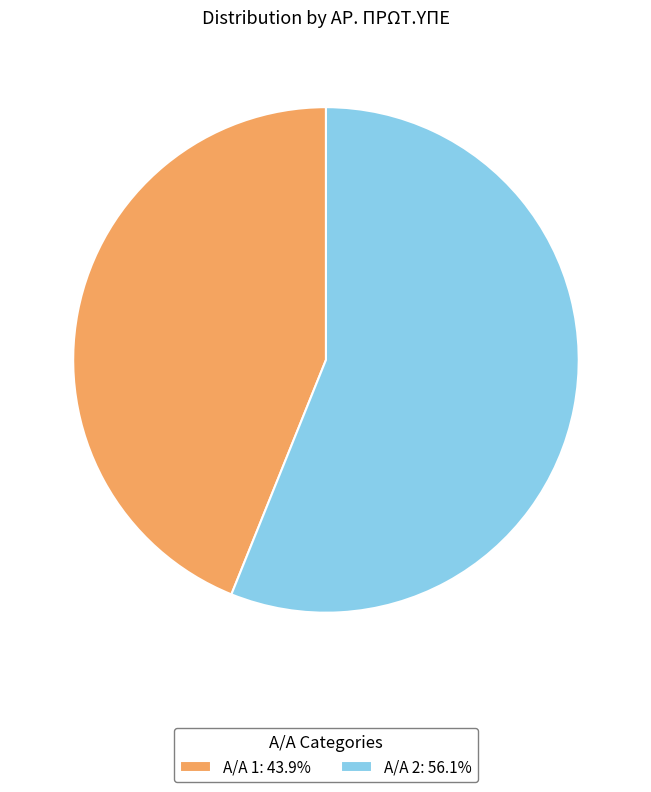

Is there any slice that represents more than half of the pie?

Yes